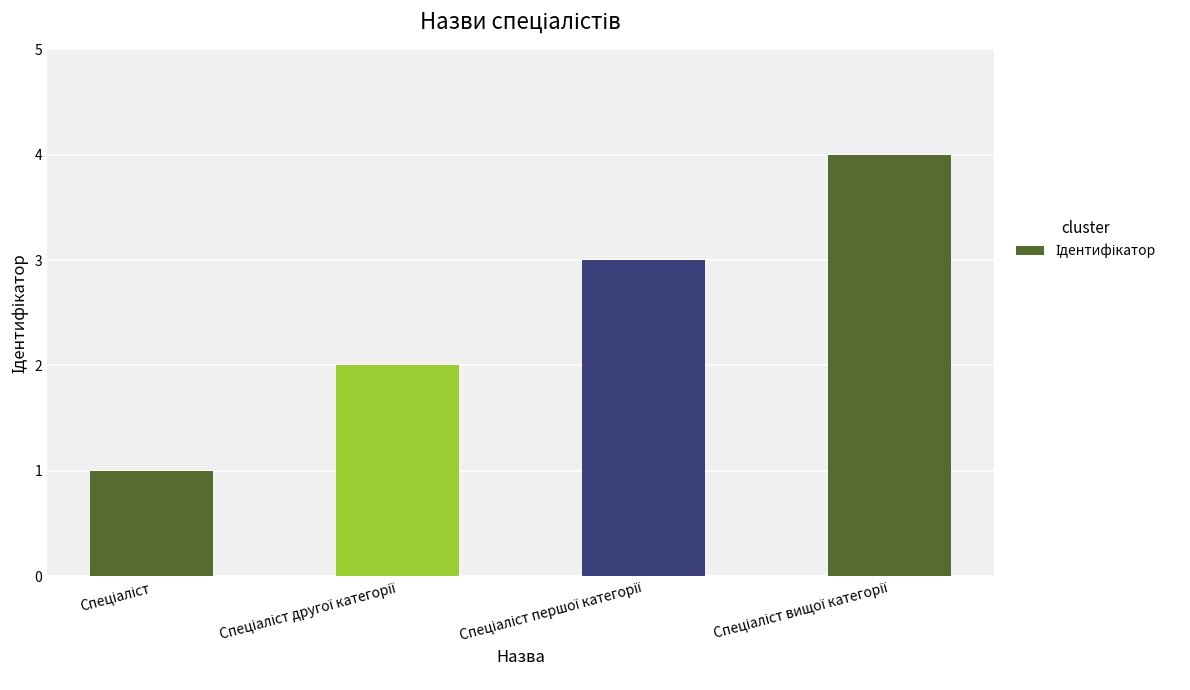

What is the difference between the maximum and minimum values?

3